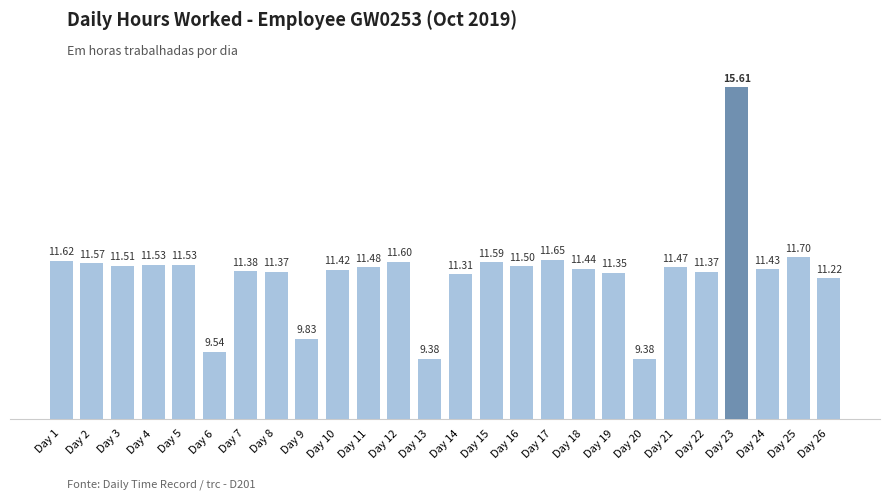

What is the ratio of the value at Day 8 to the value at Day 12?

1.0